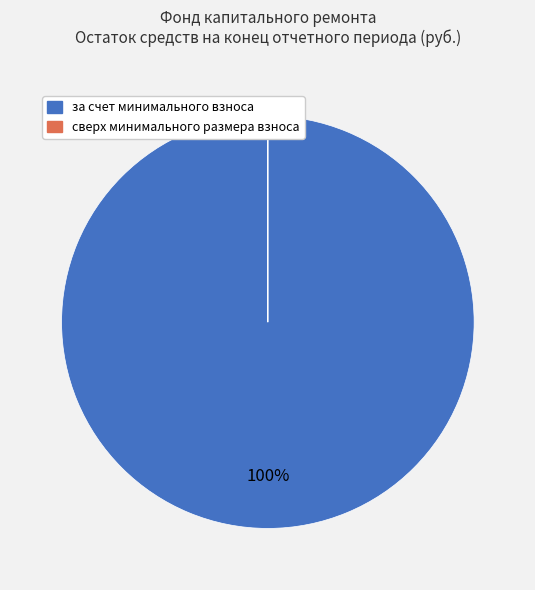

Does за счет минимального взноса account for over 50% of the chart?

Yes